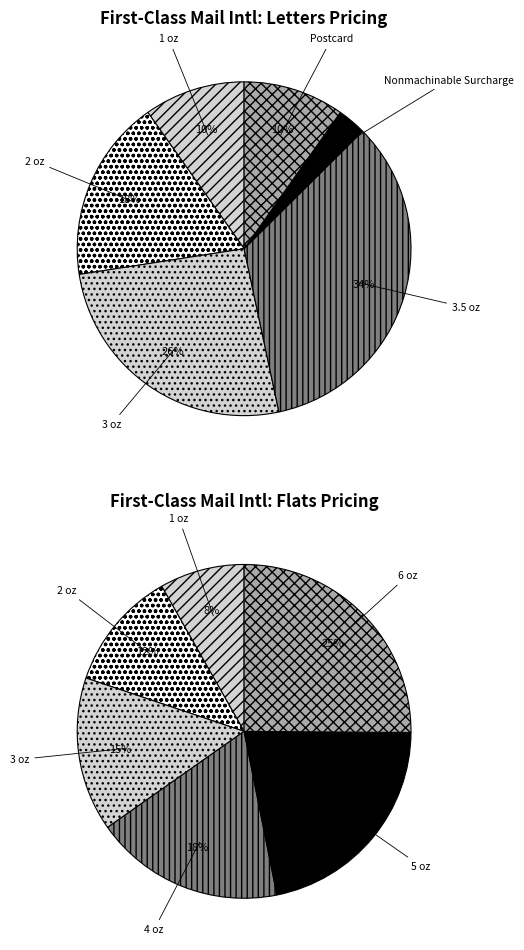

Is the sum of 1 and 2 greater than half?

No